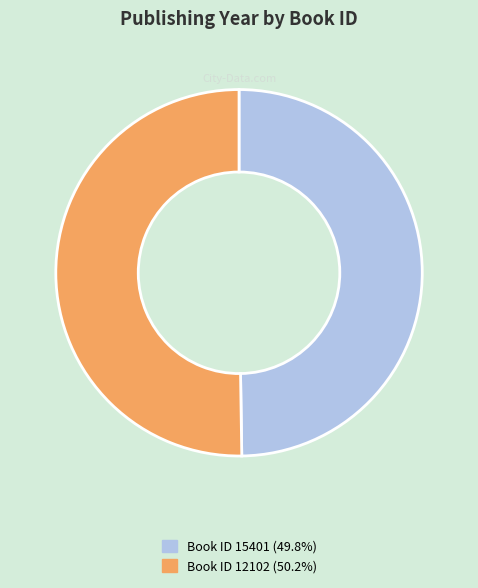

What is the ratio of the value at Book ID 15401 (49.8%) to the value at Book ID 12102 (50.2%)?

1.0